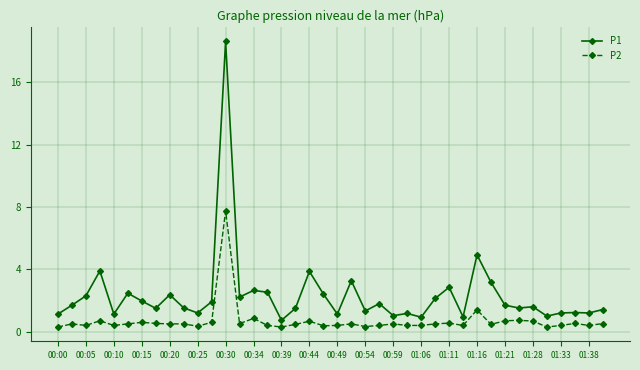

Which series has the largest total across all categories?

P1